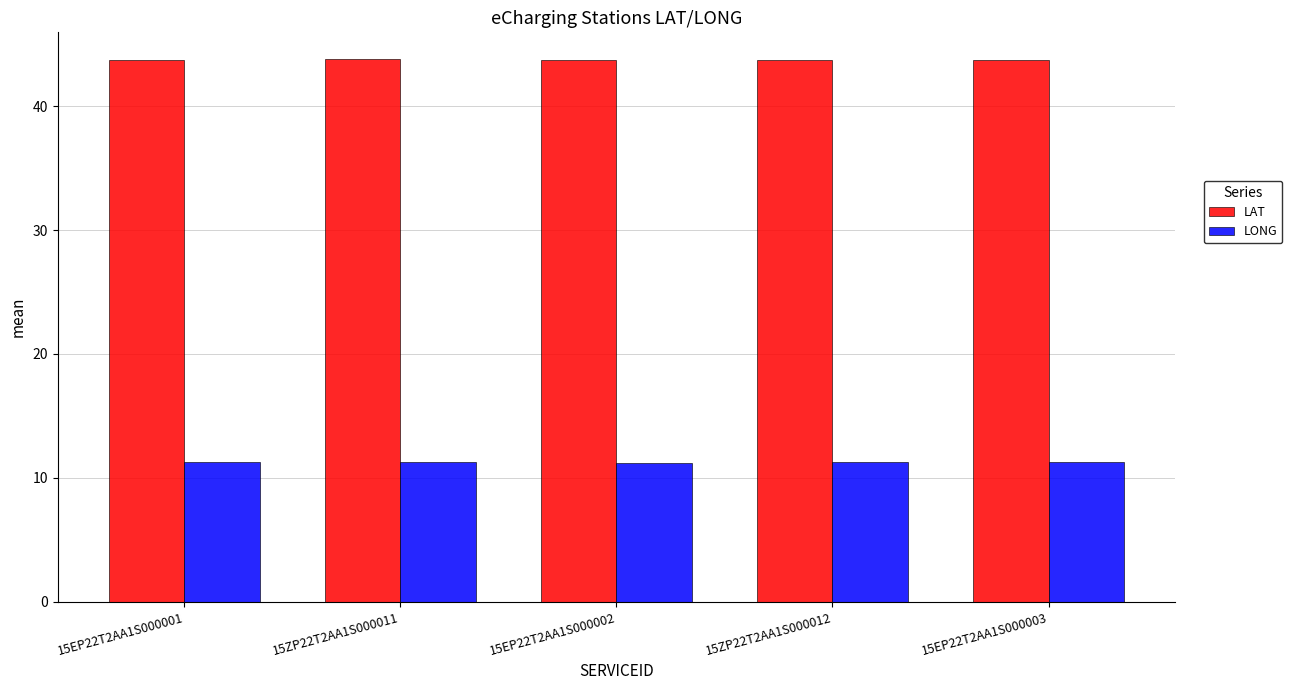

The value of LONG at 15EP22T2AA1S000001 is 6.8. True or false?

False